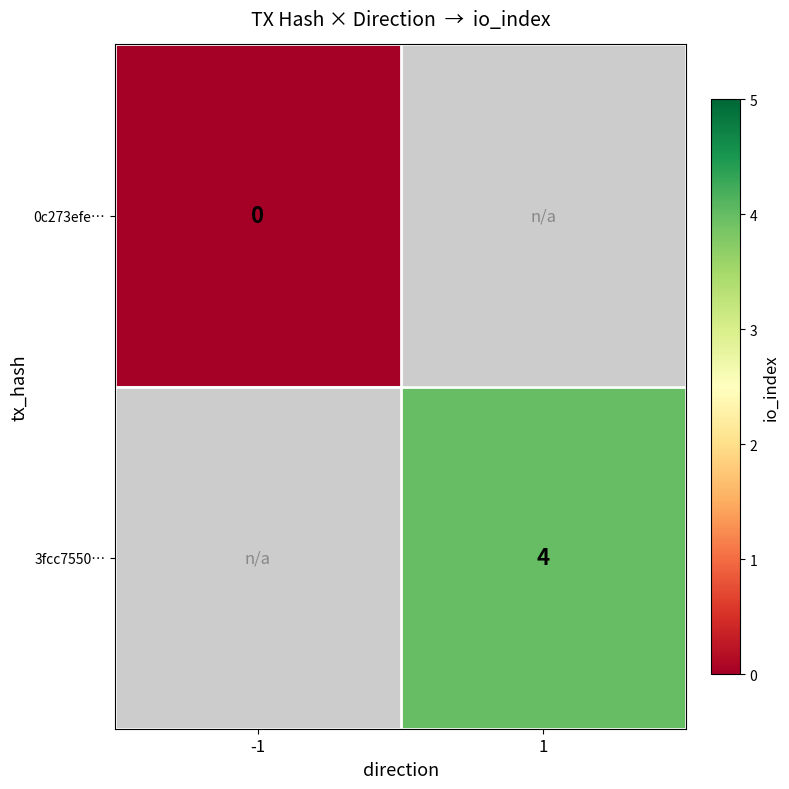

The 3fcc7550… series shows 6 at 1. True or false?

False